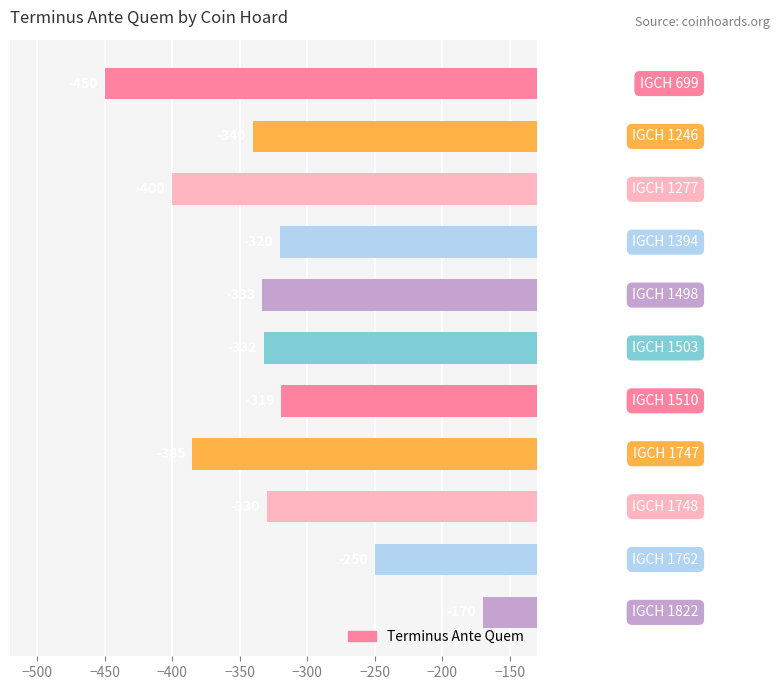

What is the value of the 1st bar from the top?

-450